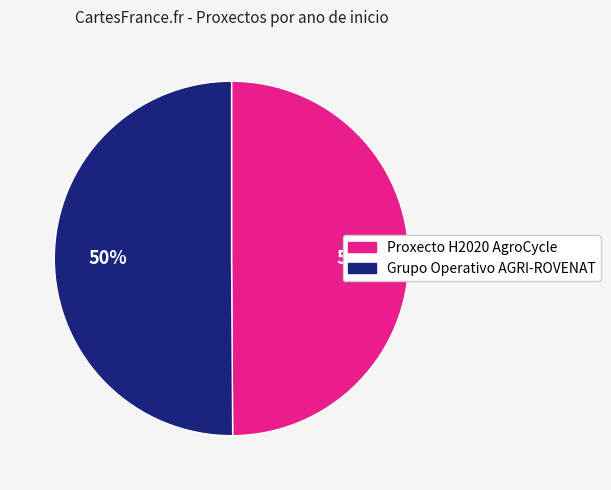

To the nearest percent, what percentage of the pie is Grupo Operativo AGRI-ROVENAT?

50%